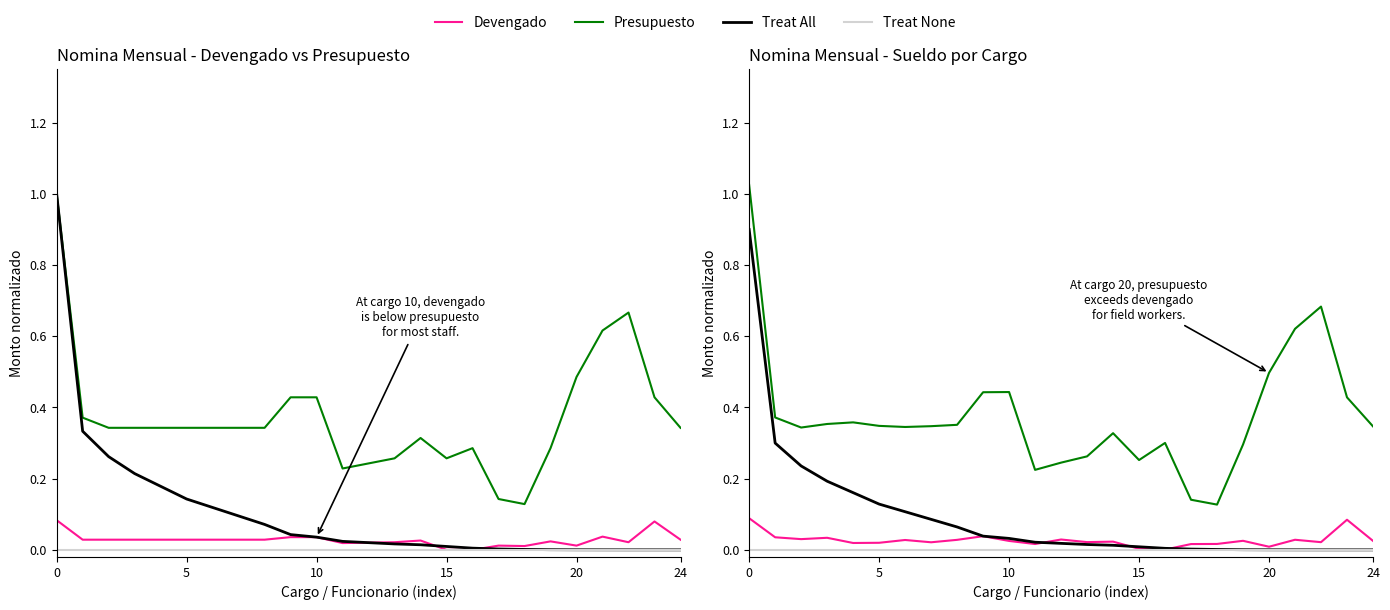

Does the chart have visible grid lines?

No